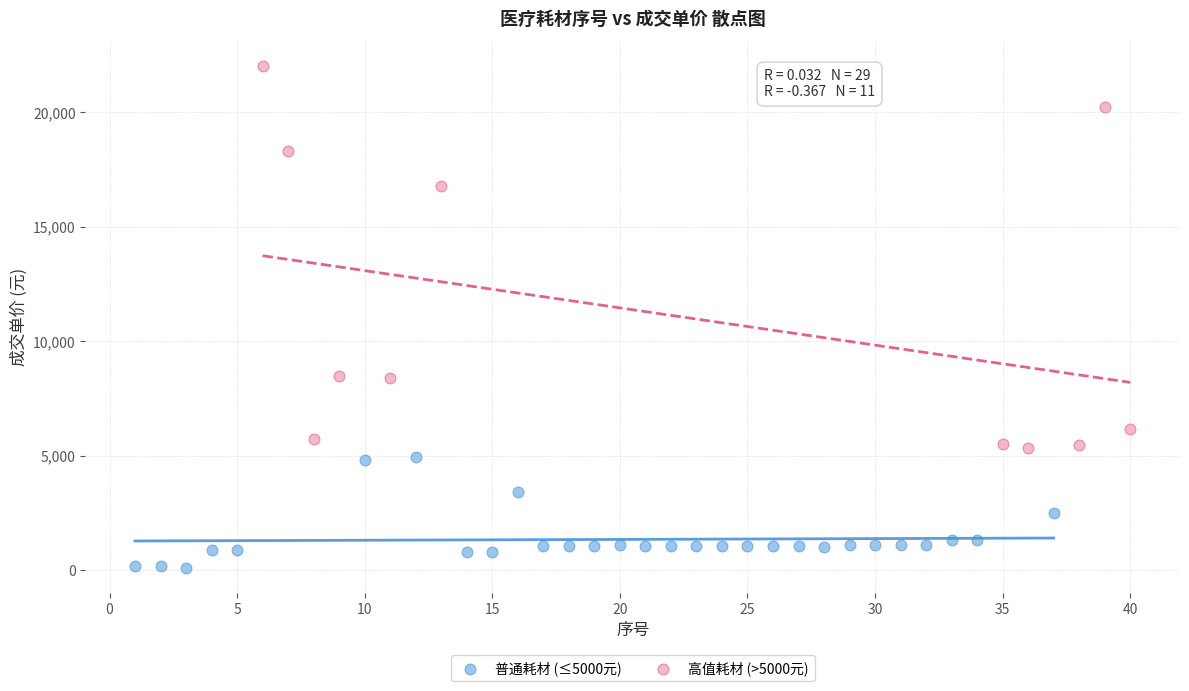

Which series has the largest Y range (max minus min)?

高值耗材 (>5000元)